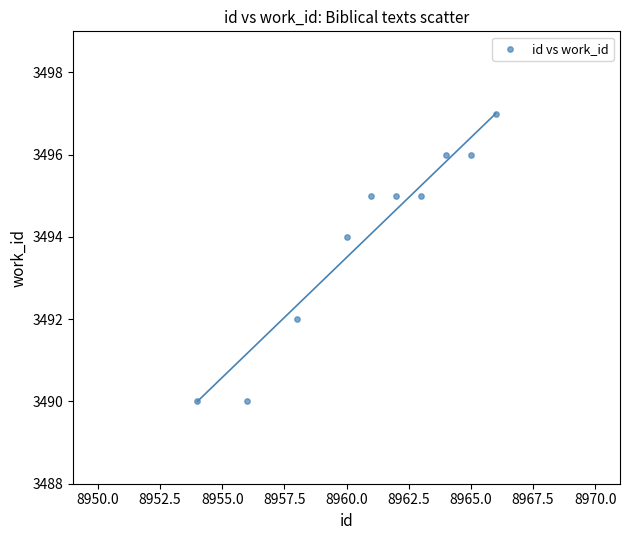

What is the average X value?

8961